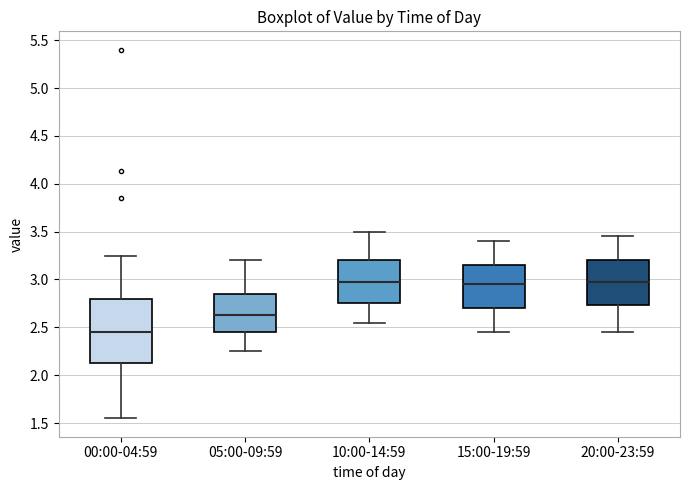

Where does the median line of the box for 05:00-09:59 sit on the y-axis? The values are not printed on the chart, so give them approximately, as read against the axis.

2.65